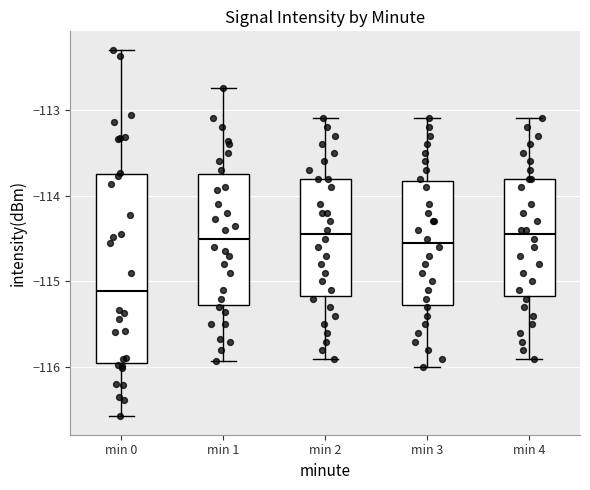

Comparing the boxes themselves (not the whiskers), which one is the tallest?

min 0